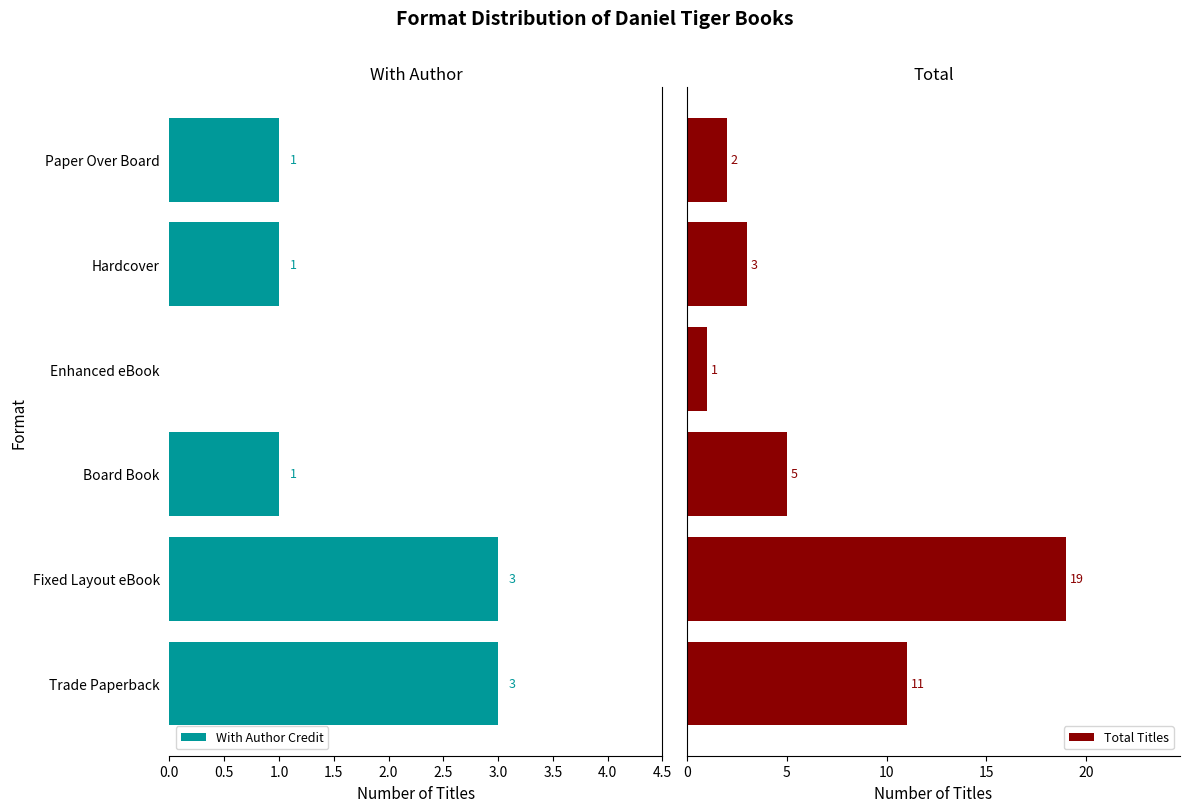

Reading right to left, transcribe all the data shown in this chart.

With Author Credit: 1	1	0	1	3	3
Total Titles: 2	3	1	5	19	11